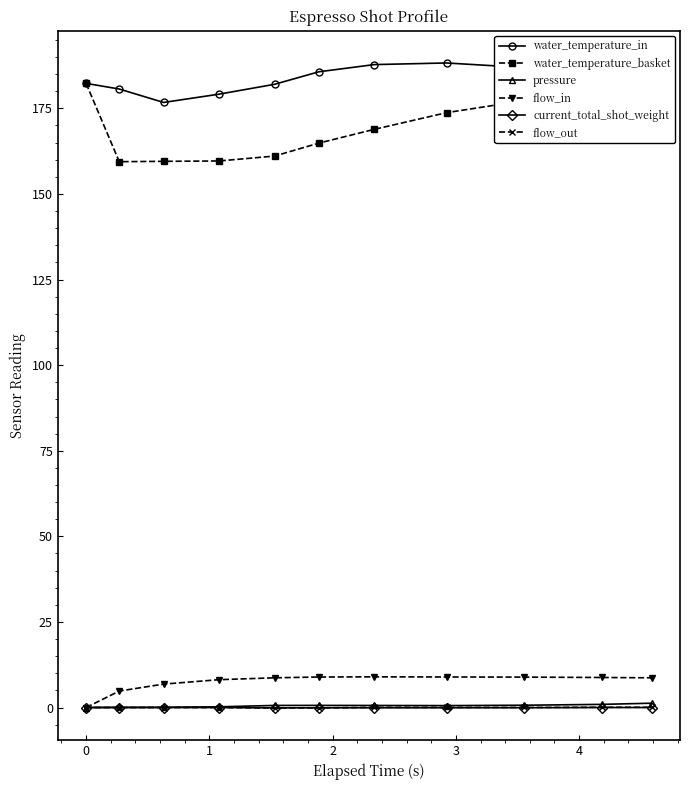

True or false: flow_in has more than 0 points higher than both neighbors.

True